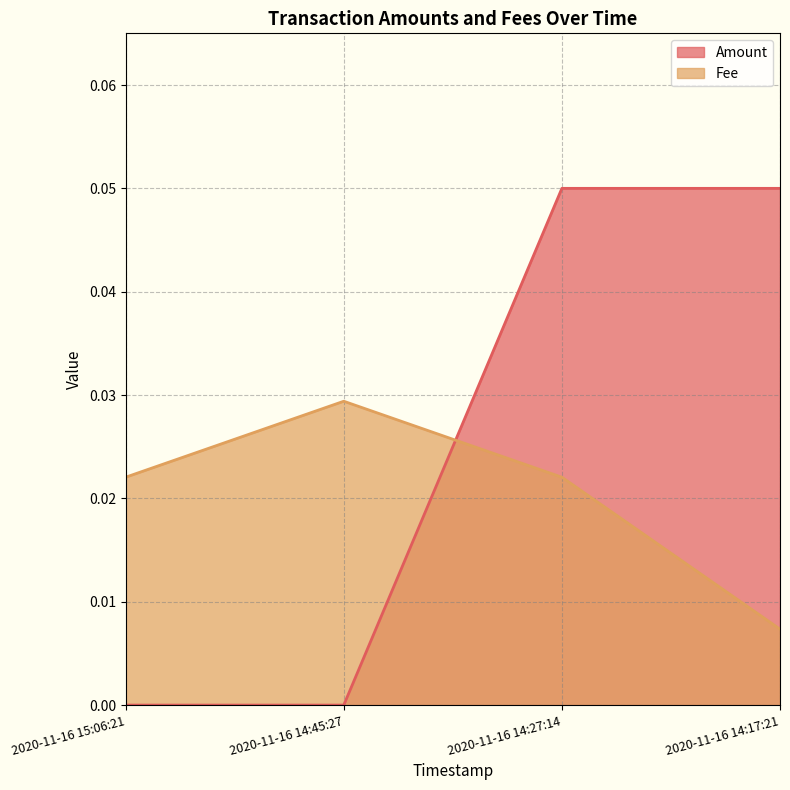

What is the label of the 4th point from the right?

2020-11-16 15:06:21